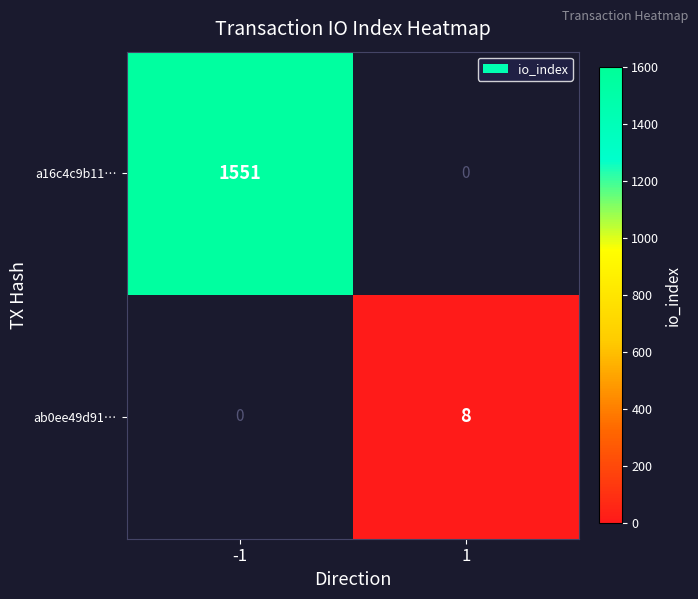

Is the value of ab0ee49d91… at 1 greater than the value of a16c4c9b11… at -1?

No